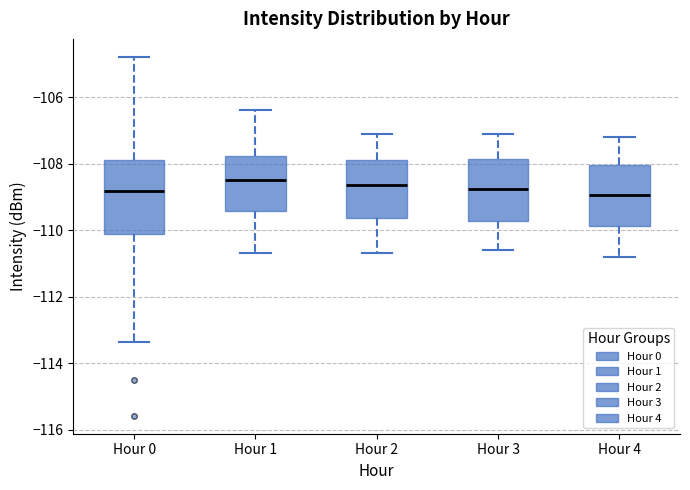

Comparing the boxes themselves (not the whiskers), which one is the tallest?

Hour 0